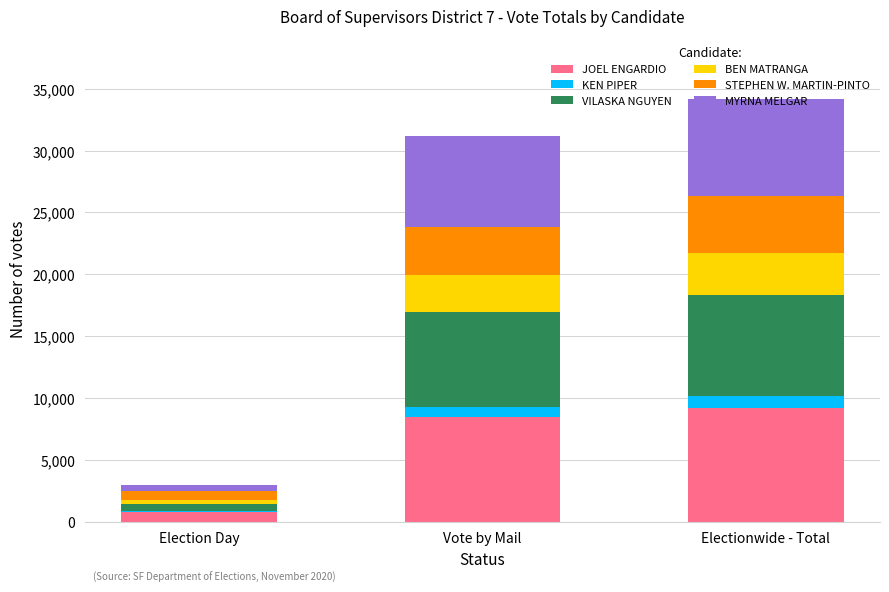

What is the highest value of the JOEL ENGARDIO series?

9209